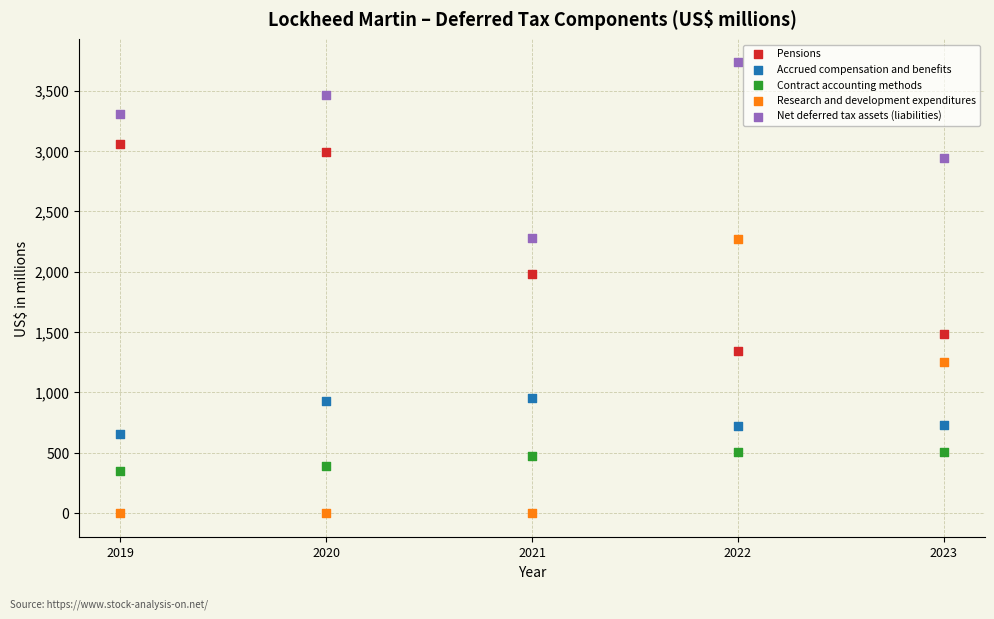

Which series contains the highest Y value?

Net deferred tax assets (liabilities)